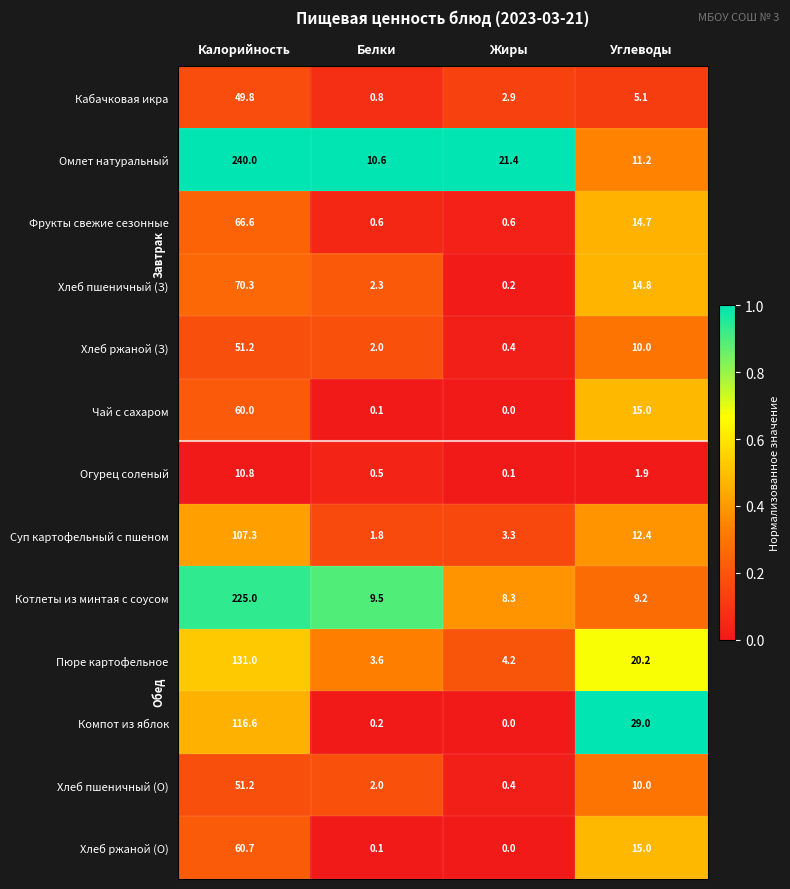

What is the sum of the Хлеб пшеничный (З) values at Жиры and Калорийность?

70.5